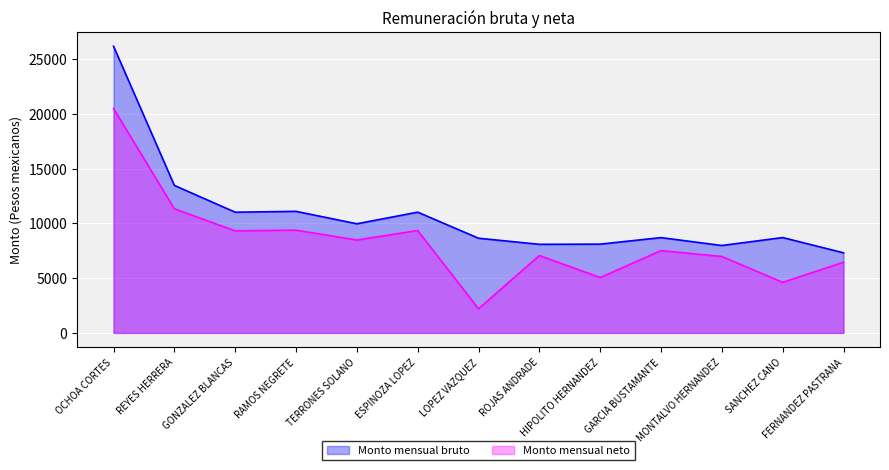

Which series has the largest total across all categories?

Monto mensual bruto